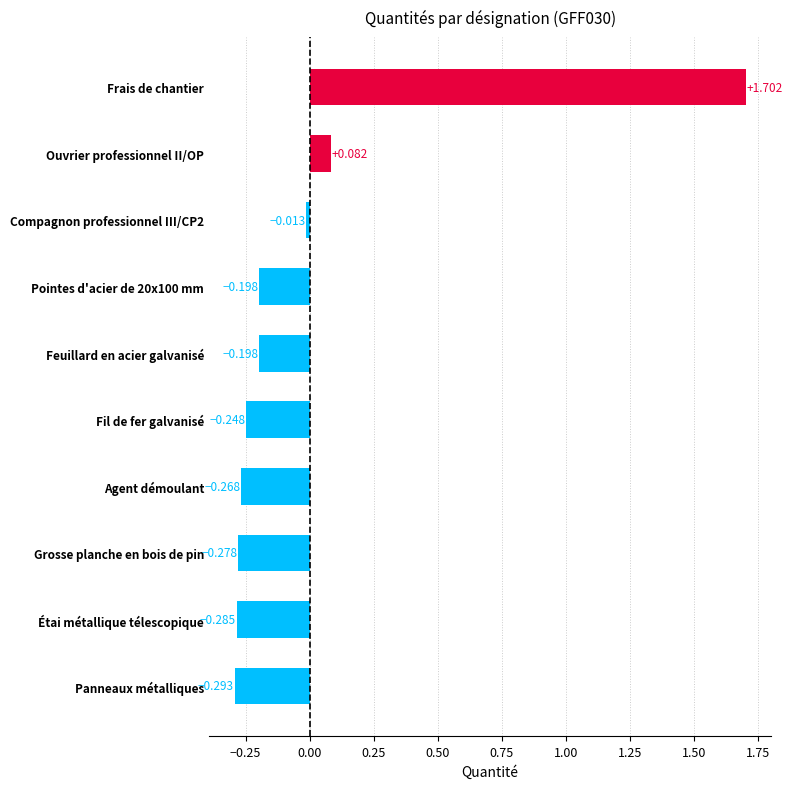

Count the number of values greater than 0.

2